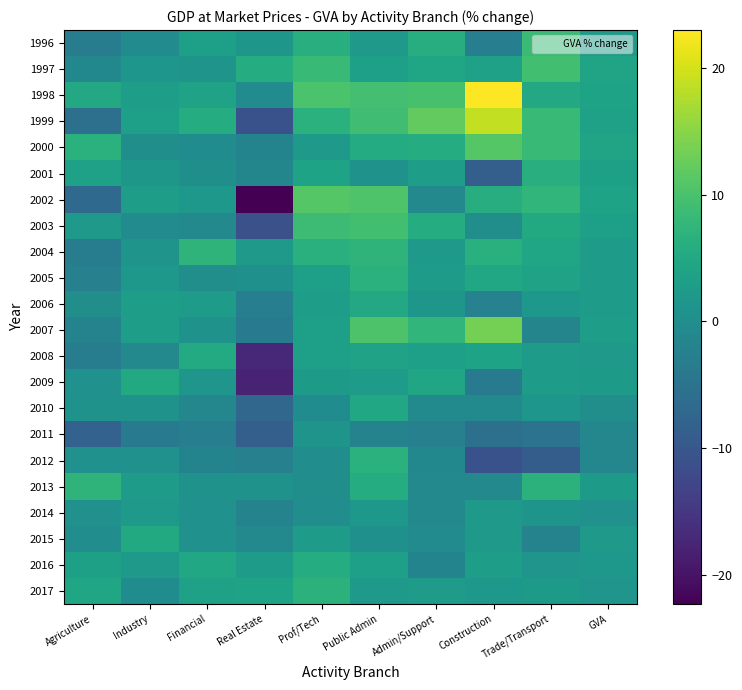

Reading right to left, list all the values displayed in this chart.

1996: GVA=2.4	Trade/Transport=8.6	Construction=-3.0	Admin/Support=5.9	Public Admin=2.1	Prof/Tech=6.3	Real Estate=1.7	Financial=3.3	Industry=-0.5	Agriculture=-3.1
1997: GVA=4.1	Trade/Transport=9.2	Construction=3.7	Admin/Support=4.5	Public Admin=3.3	Prof/Tech=8.2	Real Estate=5.7	Financial=1.1	Industry=1.5	Agriculture=-1.2
1998: GVA=3.9	Trade/Transport=5.0	Construction=23.0	Admin/Support=9.9	Public Admin=9.5	Prof/Tech=10.2	Real Estate=-0.4	Financial=3.8	Industry=3.0	Agriculture=5.0
1999: GVA=3.6	Trade/Transport=8.3	Construction=18.8	Admin/Support=12.2	Public Admin=9.1	Prof/Tech=6.6	Real Estate=-10.9	Financial=5.8	Industry=3.3	Agriculture=-5.5
2000: GVA=4.1	Trade/Transport=8.2	Construction=11.1	Admin/Support=5.8	Public Admin=5.6	Prof/Tech=2.1	Real Estate=-1.9	Financial=-0.2	Industry=0.3	Agriculture=6.7
2001: GVA=3.5	Trade/Transport=6.1	Construction=-8.6	Admin/Support=3.1	Public Admin=0.8	Prof/Tech=4.0	Real Estate=-1.5	Financial=0.2	Industry=1.6	Agriculture=3.6
2002: GVA=4.0	Trade/Transport=7.5	Construction=6.0	Admin/Support=-1.0	Public Admin=10.5	Prof/Tech=11.1	Real Estate=-22.3	Financial=1.8	Industry=3.0	Agriculture=-6.9
2003: GVA=3.3	Trade/Transport=5.3	Construction=0.0	Admin/Support=5.8	Public Admin=9.2	Prof/Tech=8.7	Real Estate=-11.0	Financial=-0.9	Industry=-0.5	Agriculture=2.1
2004: GVA=2.5	Trade/Transport=4.5	Construction=6.4	Admin/Support=2.2	Public Admin=7.1	Prof/Tech=6.4	Real Estate=2.0	Financial=7.1	Industry=1.2	Agriculture=-3.2
2005: GVA=2.8	Trade/Transport=3.8	Construction=4.6	Admin/Support=2.5	Public Admin=6.6	Prof/Tech=3.3	Real Estate=0.5	Financial=0.1	Industry=1.8	Agriculture=-2.5
2006: GVA=2.7	Trade/Transport=1.8	Construction=-2.3	Admin/Support=1.6	Public Admin=5.0	Prof/Tech=2.9	Real Estate=-2.9	Financial=2.6	Industry=3.1	Agriculture=0.0
2007: GVA=3.1	Trade/Transport=-1.7	Construction=13.6	Admin/Support=7.5	Public Admin=10.3	Prof/Tech=3.2	Real Estate=-3.8	Financial=1.0	Industry=3.0	Agriculture=-2.0
2008: GVA=2.0	Trade/Transport=2.6	Construction=4.0	Admin/Support=3.3	Public Admin=3.8	Prof/Tech=3.3	Real Estate=-17.0	Financial=5.4	Industry=-1.0	Agriculture=-3.2
2009: GVA=2.3	Trade/Transport=2.8	Construction=-3.5	Admin/Support=4.3	Public Admin=2.8	Prof/Tech=2.4	Real Estate=-18.0	Financial=1.4	Industry=5.2	Agriculture=0.6
2010: GVA=0.0	Trade/Transport=1.5	Construction=-0.7	Admin/Support=-0.6	Public Admin=4.7	Prof/Tech=-0.3	Real Estate=-7.4	Financial=-1.3	Industry=1.0	Agriculture=1.0
2011: GVA=-1.4	Trade/Transport=-5.1	Construction=-5.6	Admin/Support=-2.6	Public Admin=-2.0	Prof/Tech=1.1	Real Estate=-8.6	Financial=-2.9	Industry=-3.8	Agriculture=-8.1
2012: GVA=-1.3	Trade/Transport=-9.0	Construction=-10.9	Admin/Support=-1.2	Public Admin=6.7	Prof/Tech=-0.1	Real Estate=-2.6	Financial=-1.9	Industry=0.7	Agriculture=0.7
2013: GVA=2.4	Trade/Transport=6.8	Construction=-1.0	Admin/Support=-0.9	Public Admin=5.8	Prof/Tech=0.1	Real Estate=0.9	Financial=1.0	Industry=2.6	Agriculture=7.2
2014: GVA=0.6	Trade/Transport=1.1	Construction=2.0	Admin/Support=-0.9	Public Admin=1.8	Prof/Tech=-0.1	Real Estate=-2.1	Financial=0.6	Industry=2.0	Agriculture=0.7
2015: GVA=2.0	Trade/Transport=-2.1	Construction=2.1	Admin/Support=-0.4	Public Admin=0.4	Prof/Tech=2.8	Real Estate=-0.9	Financial=0.7	Industry=5.3	Agriculture=-0.1
2016: GVA=1.8	Trade/Transport=1.3	Construction=2.9	Admin/Support=-1.9	Public Admin=3.2	Prof/Tech=5.8	Real Estate=2.5	Financial=4.7	Industry=2.1	Agriculture=3.4
2017: GVA=1.4	Trade/Transport=2.3	Construction=1.9	Admin/Support=2.6	Public Admin=2.1	Prof/Tech=6.8	Real Estate=4.0	Financial=3.7	Industry=-0.2	Agriculture=4.5